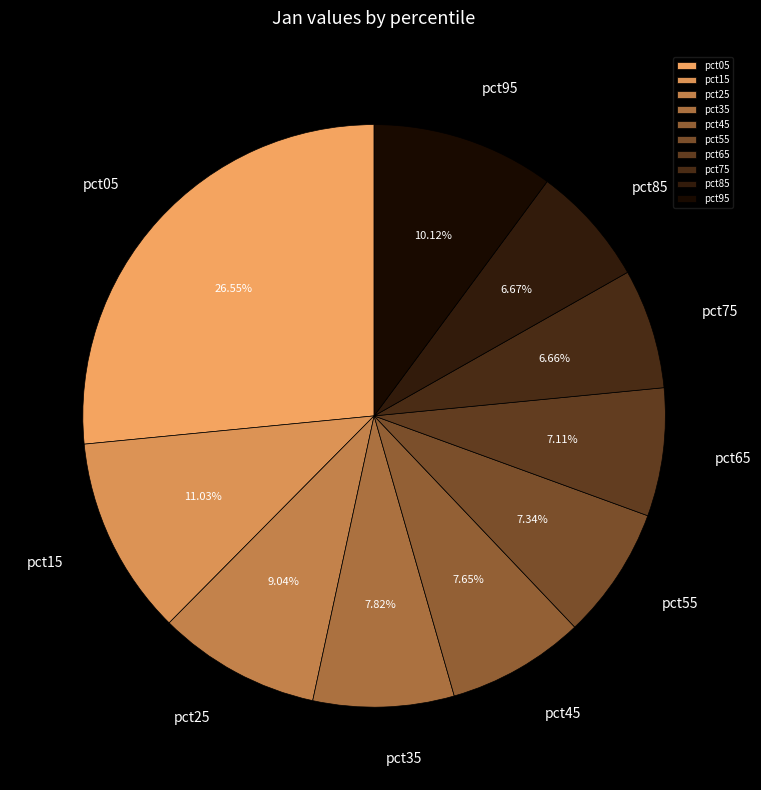

The pct95 slice represents 23% of the pie. True or false?

False